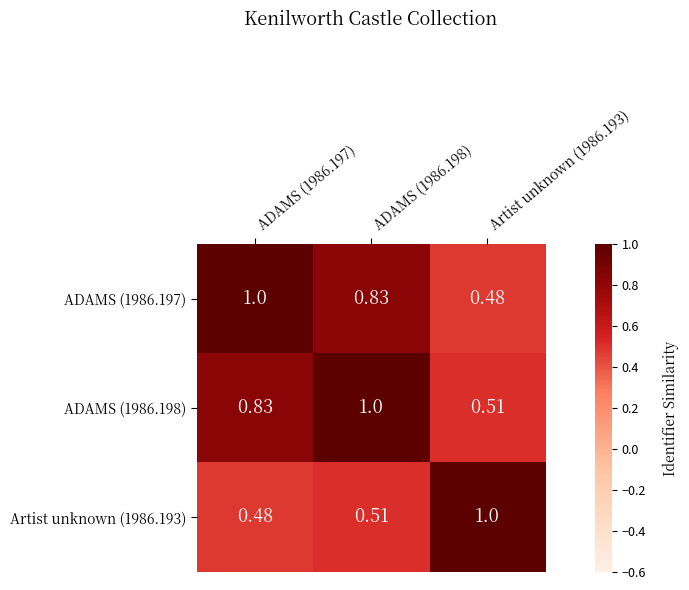

Between ADAMS (1986.198) and Artist unknown (1986.193), which series saw the biggest shift?

ADAMS (1986.198)